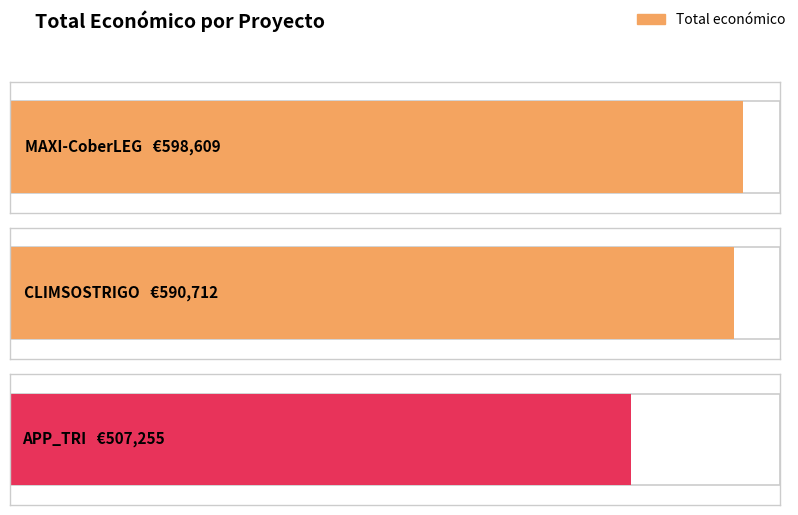

The value at CLIMSOSTRIGO is 590712. True or false?

True